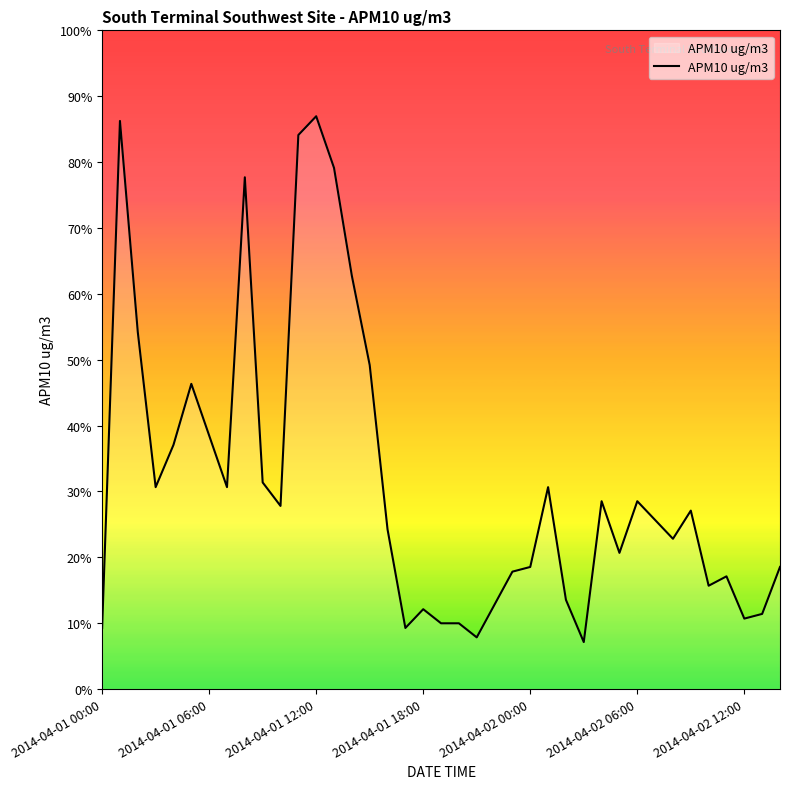

True or false: the data has more than 1 interior local peaks.

True